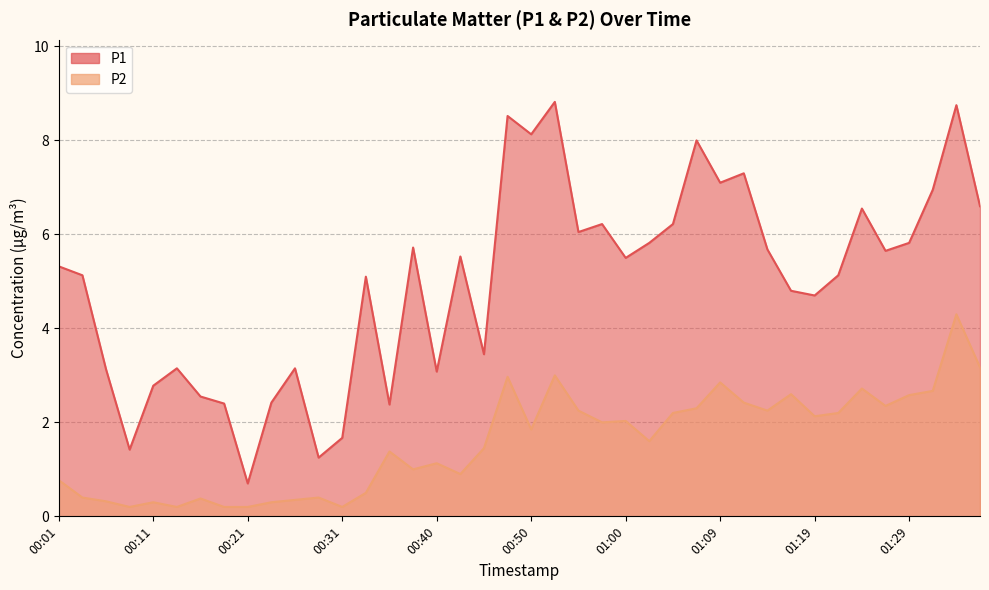

What is the total value across all series at 00:14?

3.4